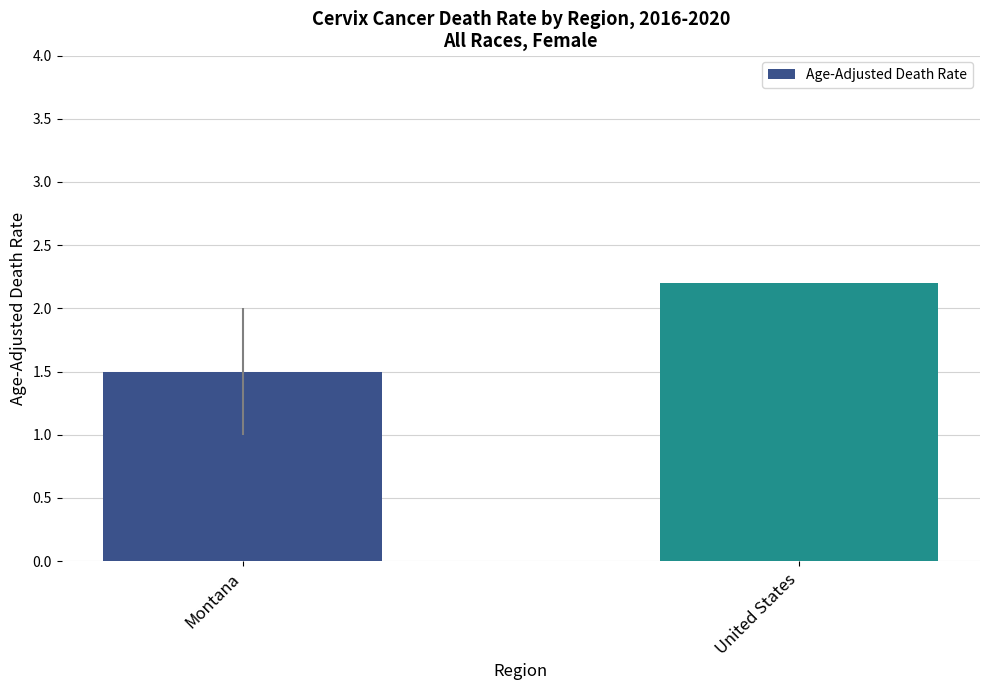

The chart shows a value of 2.2 at United States. True or false?

True